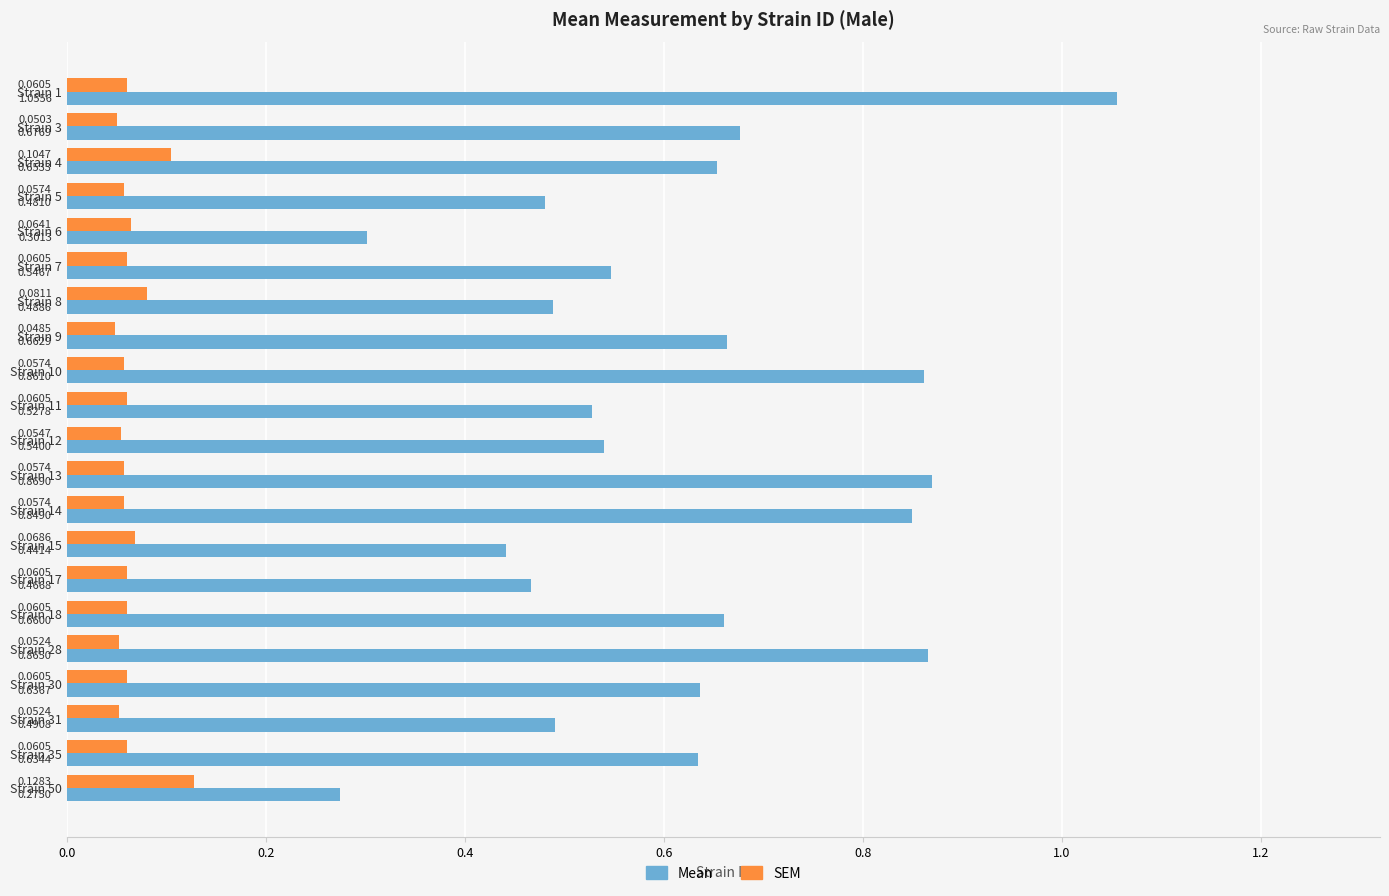

At which category is the sum across all series the highest?

Strain 1